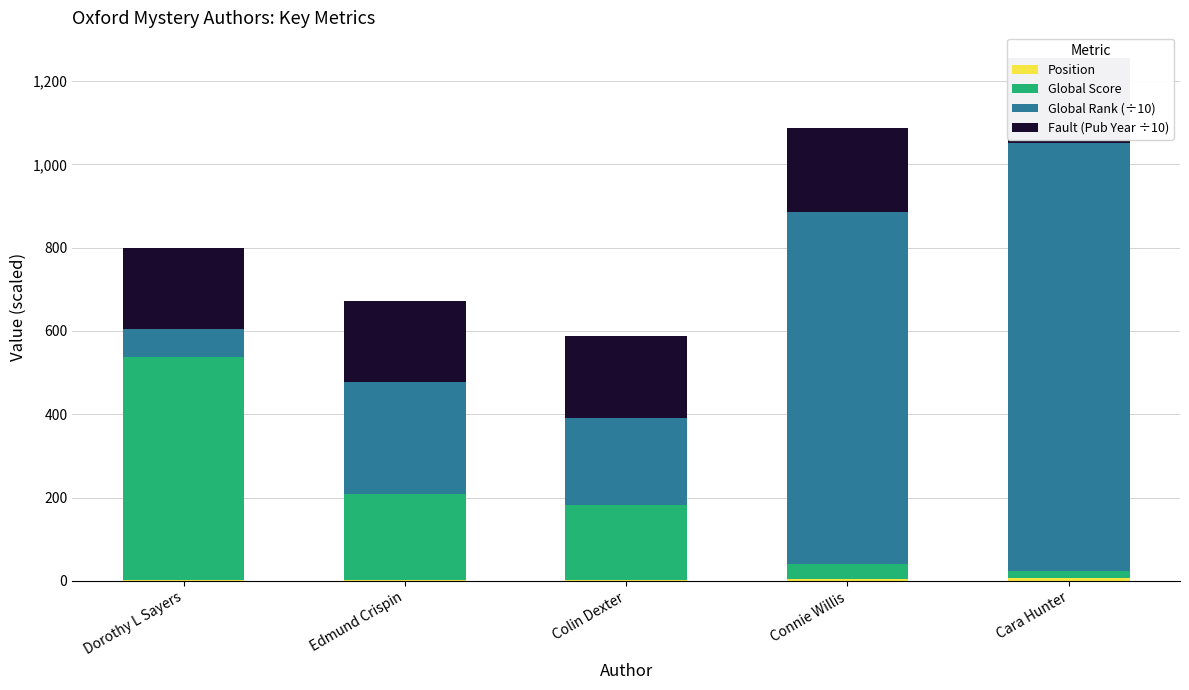

What are all the series names shown in the legend?

Position, Global Score, Global Rank (÷10), Fault (Pub Year ÷10)